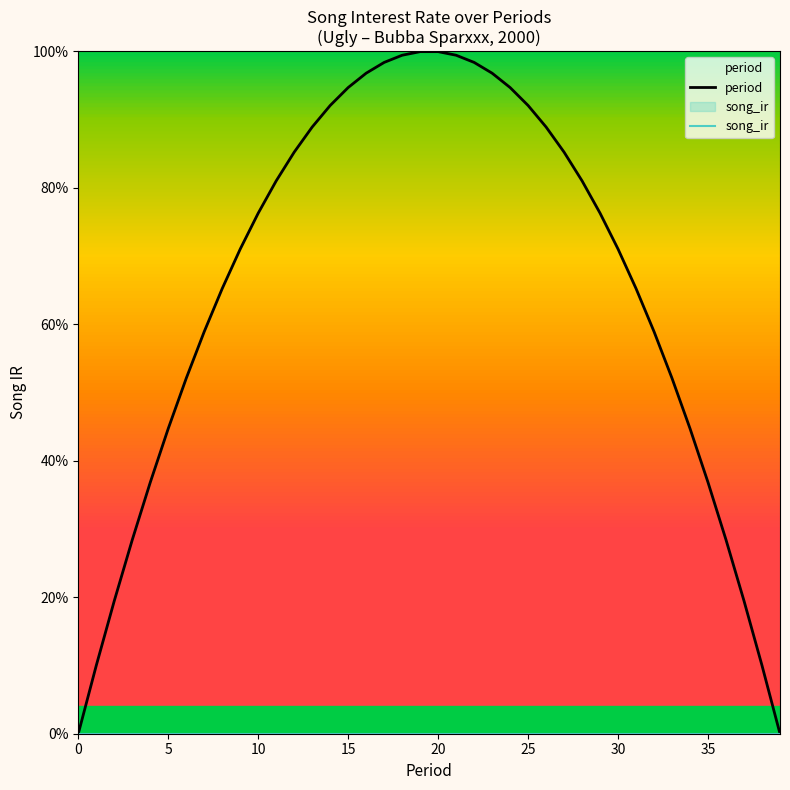

True or false: period and song_ir intersect in this chart.

False